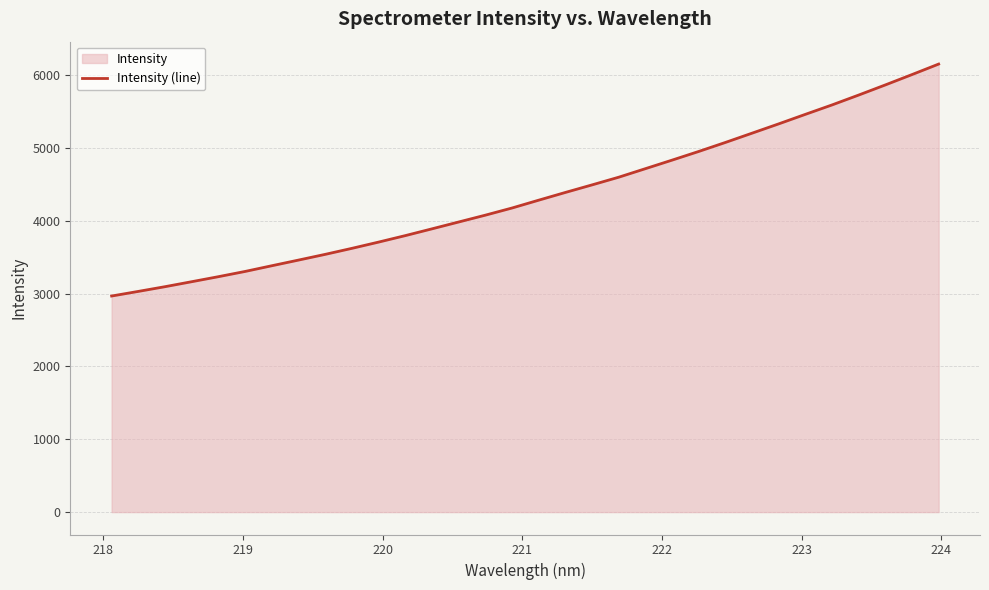

What is the smallest value displayed?

2966.1